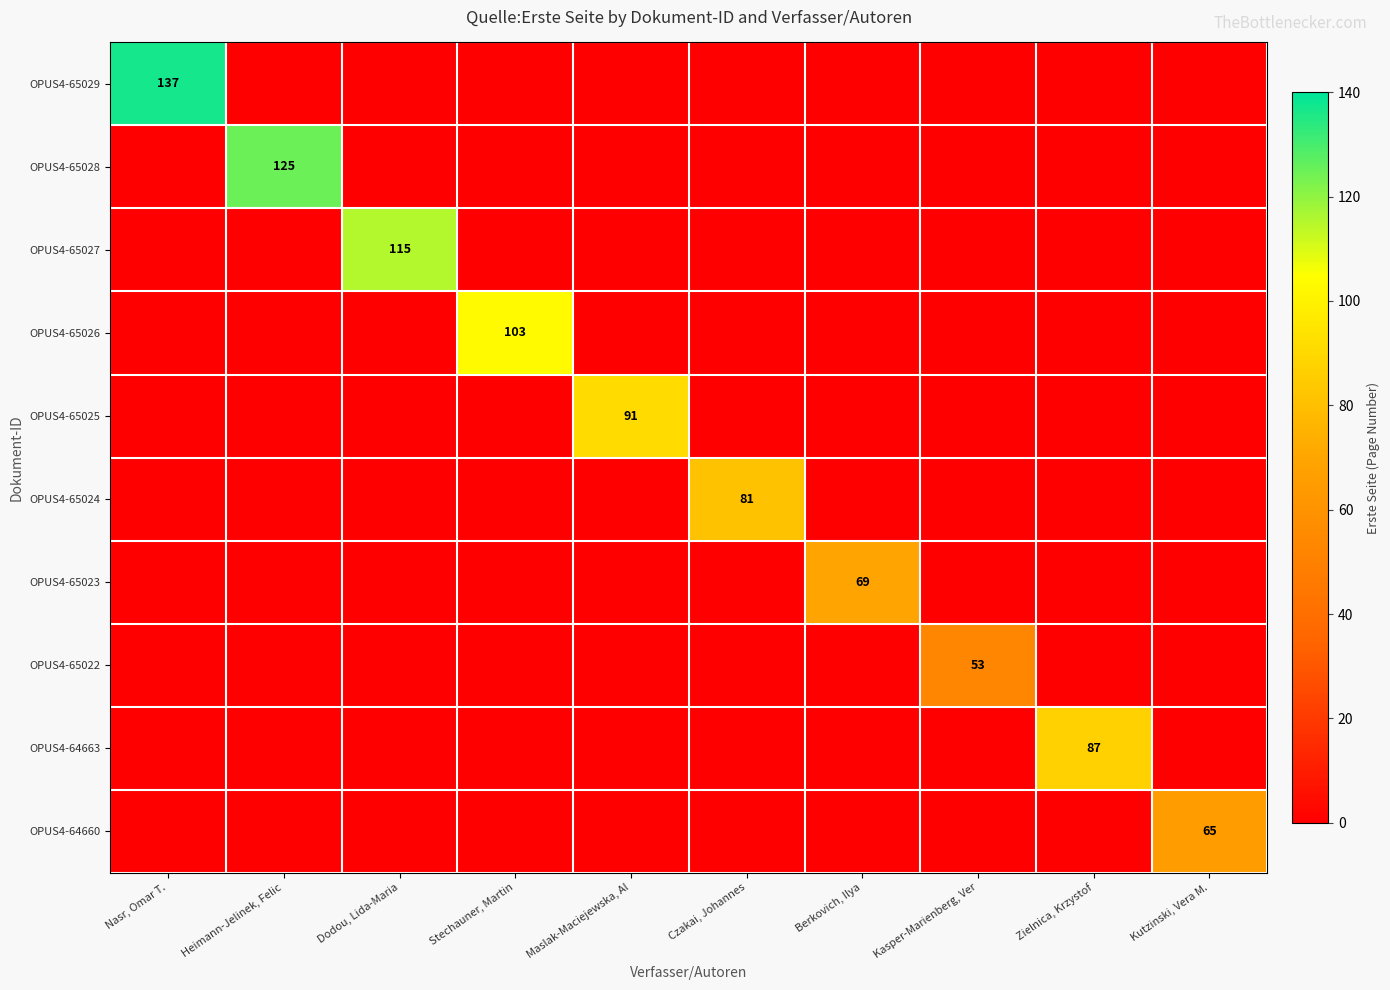

True or false: OPUS4-65022 has a value of 0 at Czakai, Johannes.

True